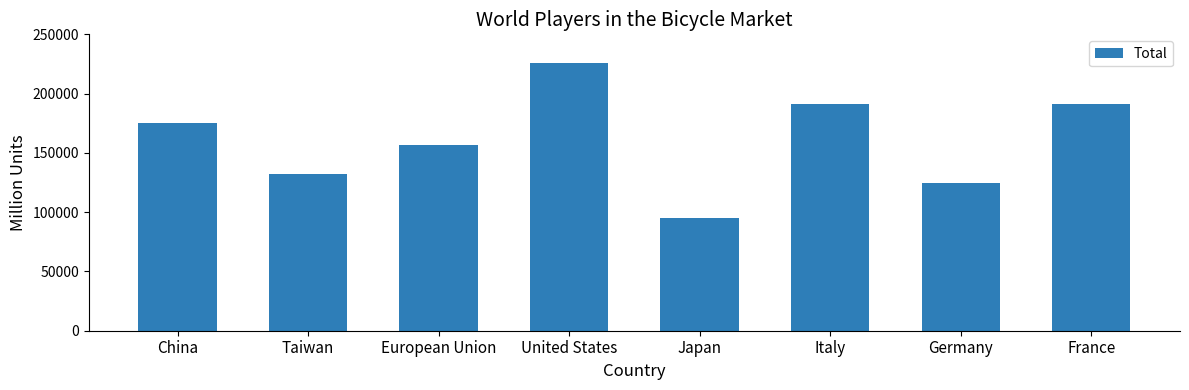

Reading left to right, list all the values displayed in this chart.

175500.0	131955.0	156262.5	225712.5	95493.8	190987.5	125010.0	190987.5